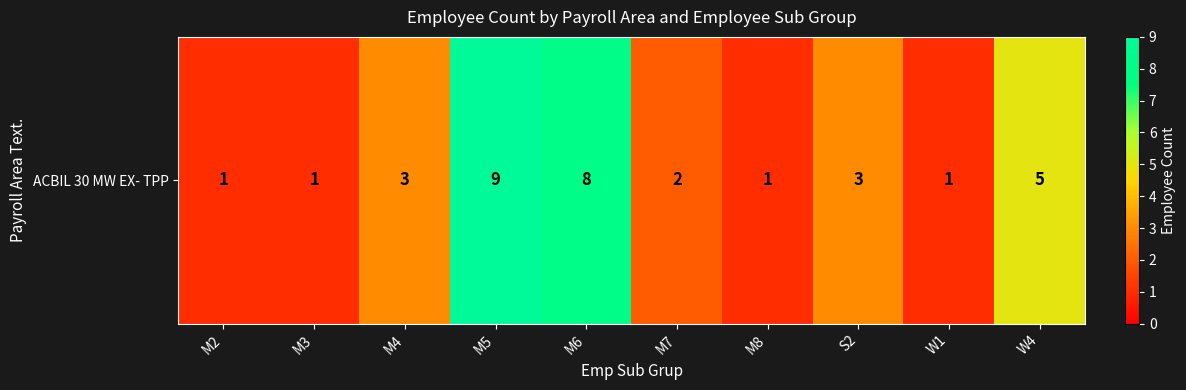

What is the change in value from M3 to S2?

+2